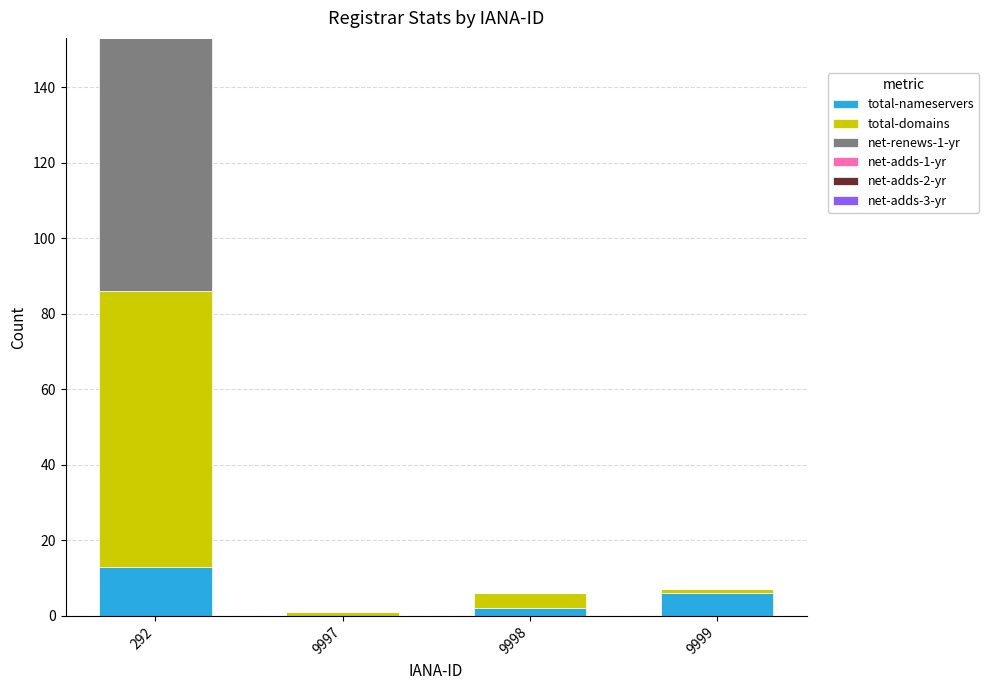

Reading left to right, transcribe the values for total-nameservers.

292=13	9997=0	9998=2	9999=6